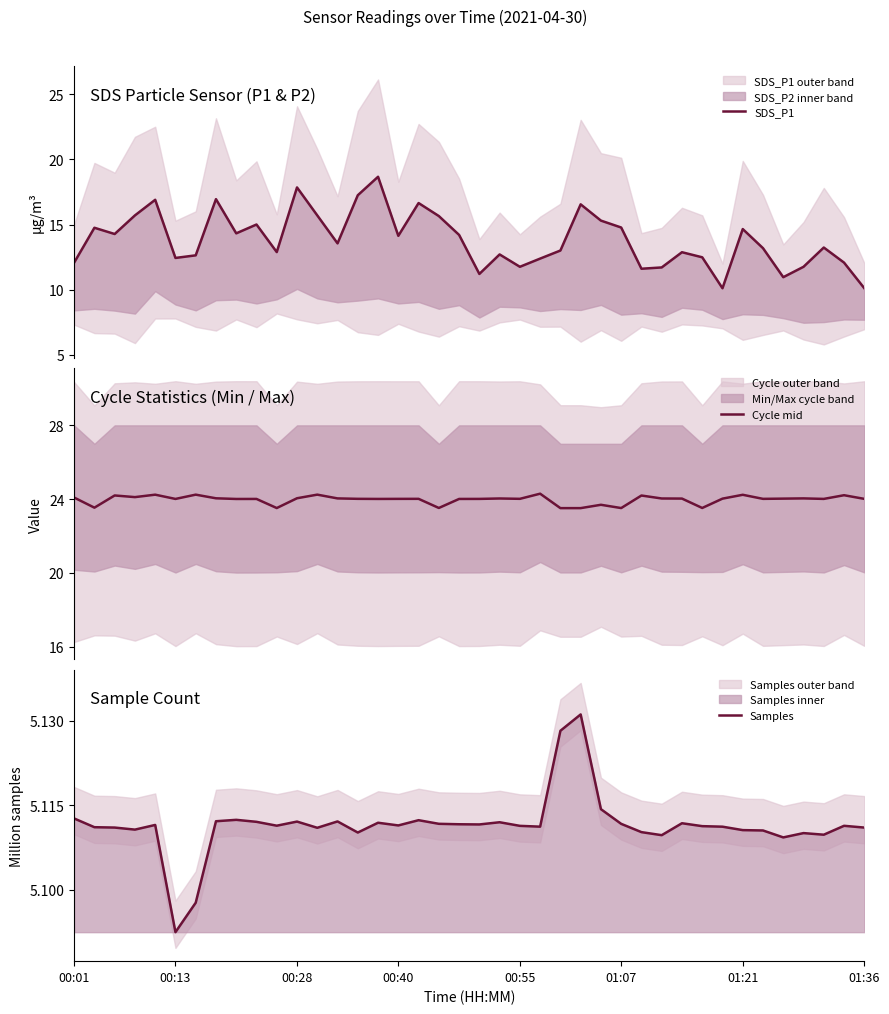

What is the value of the Cycle mid point at the 40th from the left?

24.0